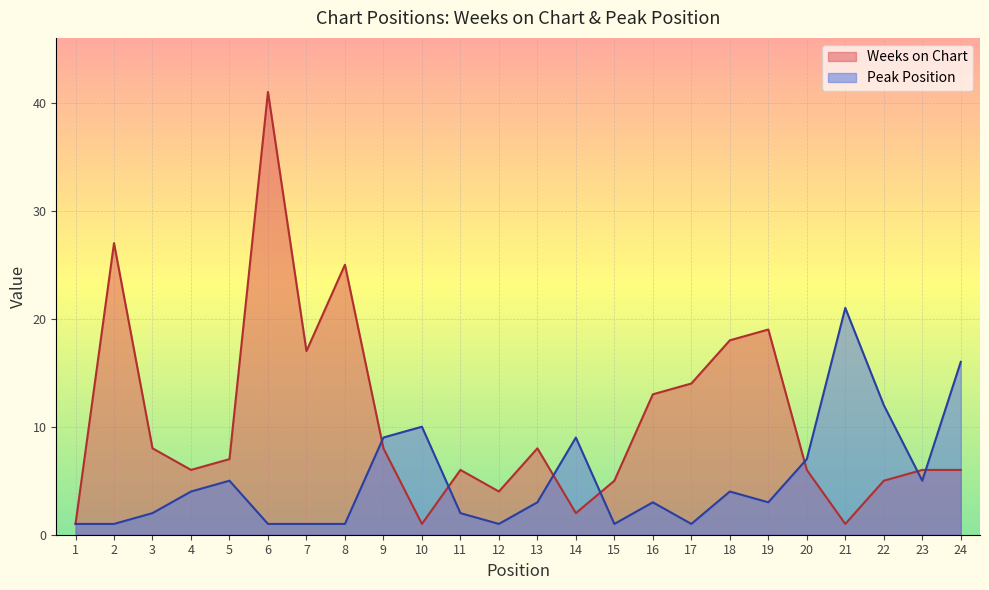

Does the chart display data point markers on the line(s)?

No